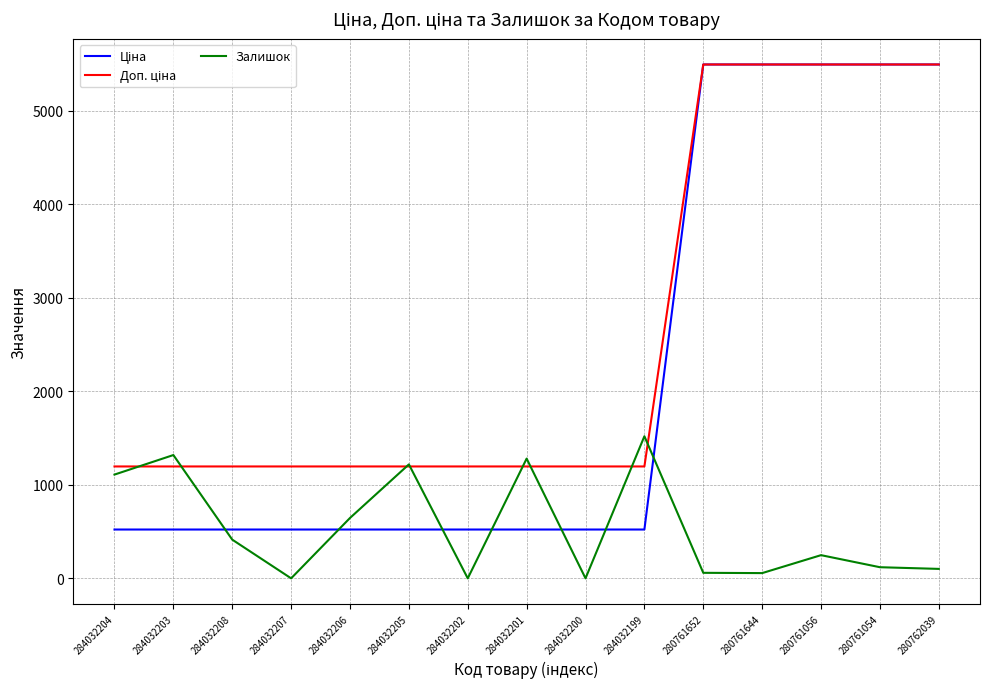

What is the difference between the highest and lowest values at 284032203?

796.8